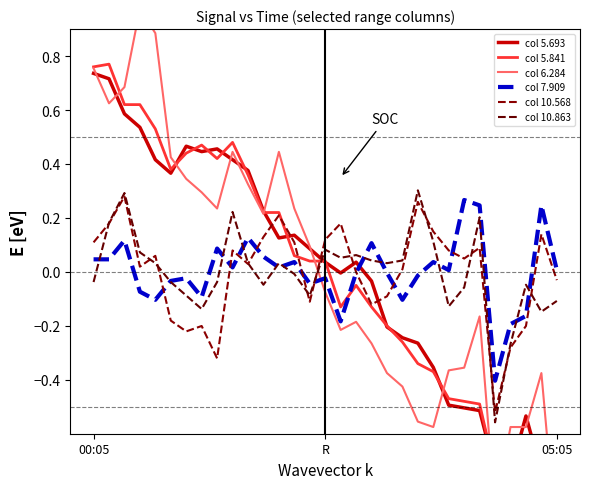

Is the value of col 7.909 at 24 greater than the value of col 10.863 at 29?

Yes